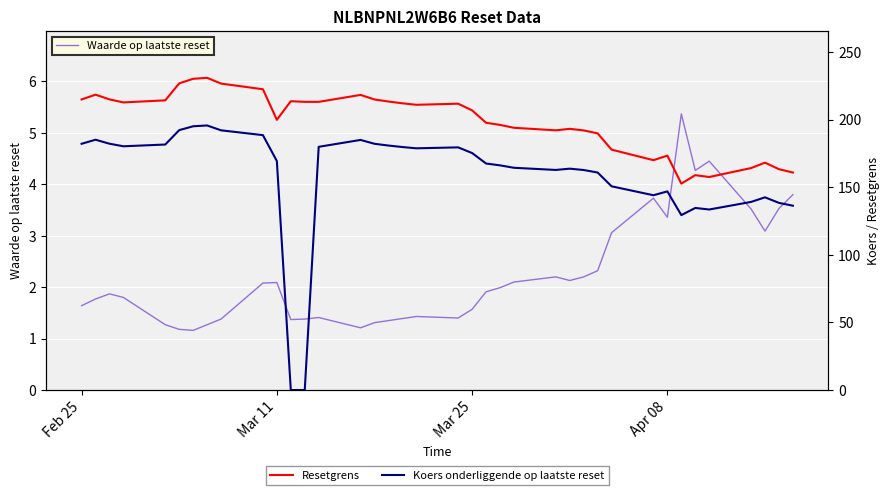

In Resetgrens, how many points are higher than both neighbors (excluding endpoints)?

9